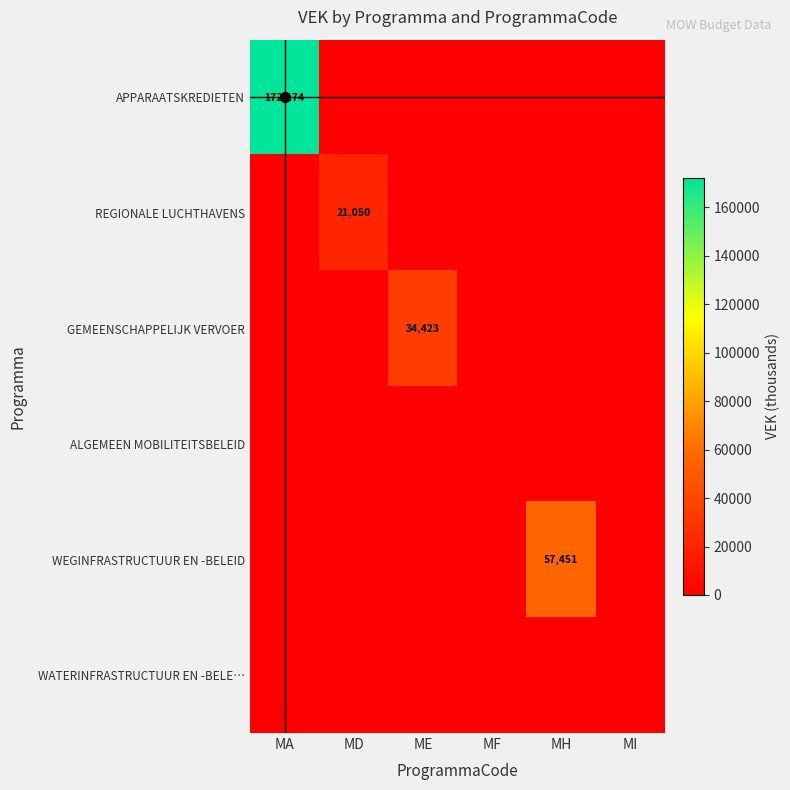

Rank the series at MH from lowest to highest value.

APPARAATSKREDIETEN, REGIONALE LUCHTHAVENS, GEMEENSCHAPPELIJK VERVOER, ALGEMEEN MOBILITEITSBELEID, WATERINFRASTRUCTUUR EN -BELE…, WEGINFRASTRUCTUUR EN -BELEID